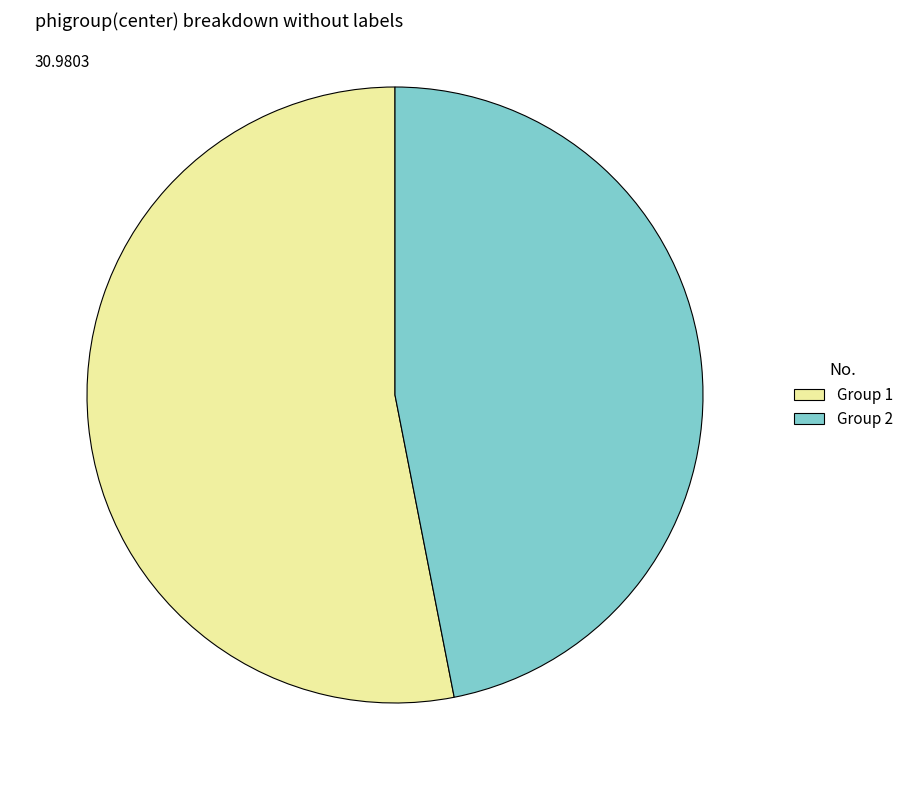

Which has a higher value, Group 2 or Group 1?

Group 1